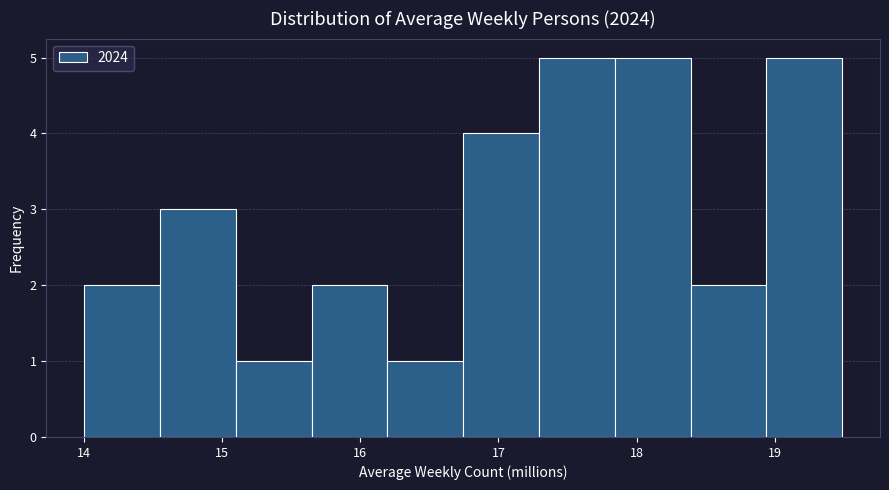

What is the height of the bar covering 14.0 to 14.5 on the x-axis? Neither the bar edges nor the heights are printed on the chart, so give them approximately, as read against the axes.

2